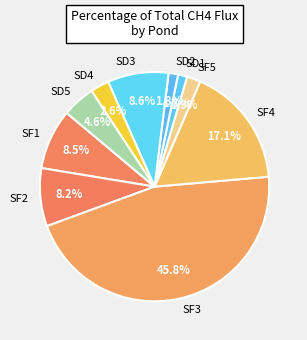

Approximately how many times larger is the value at SD3 compared to SD5?

1.9